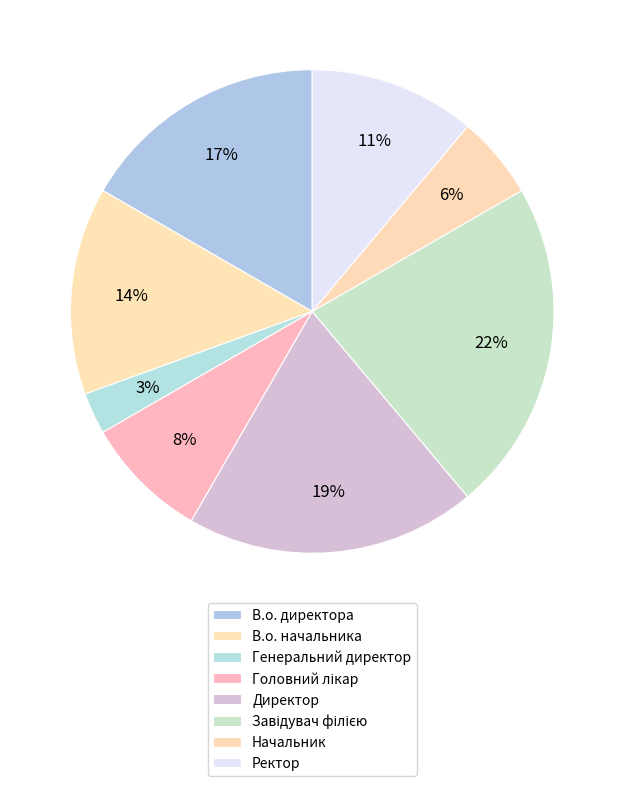

Which category has the biggest portion of the pie?

Завідувач філією